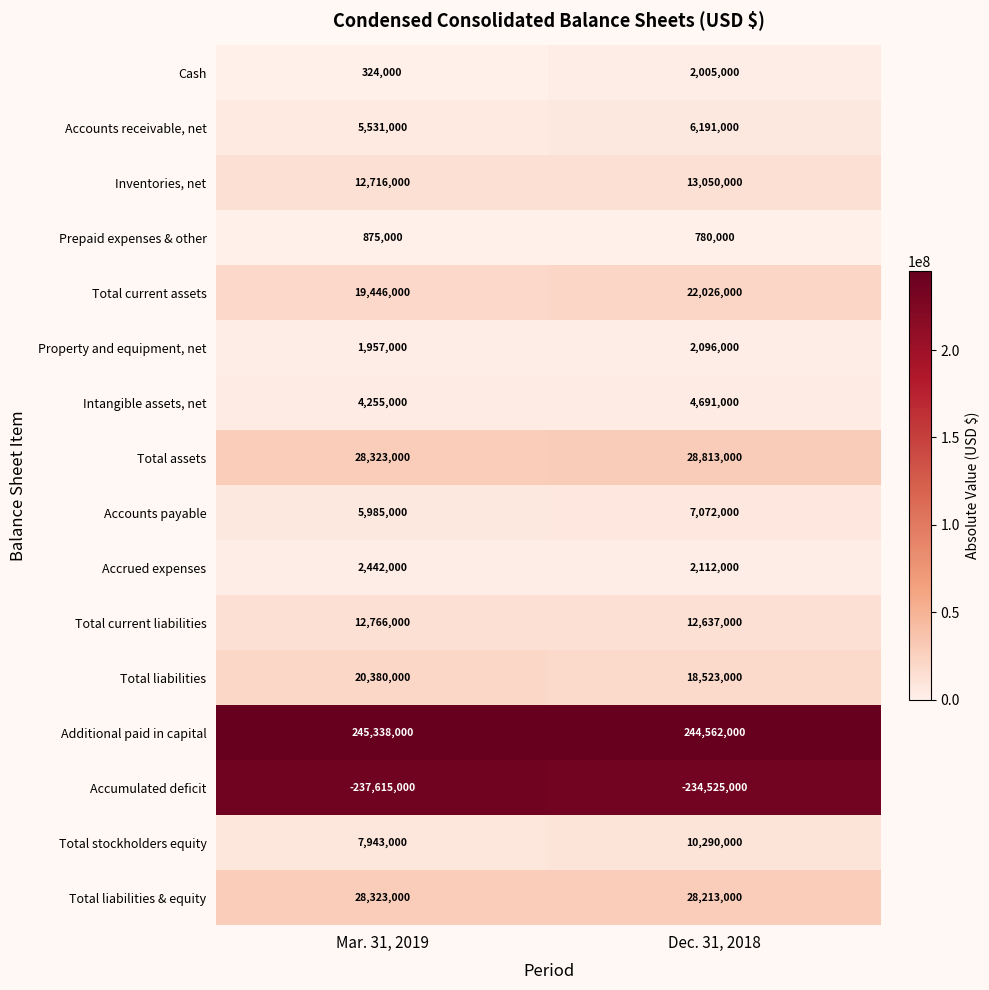

What value does the Total liabilities & equity series have at Mar. 31, 2019?

28323000